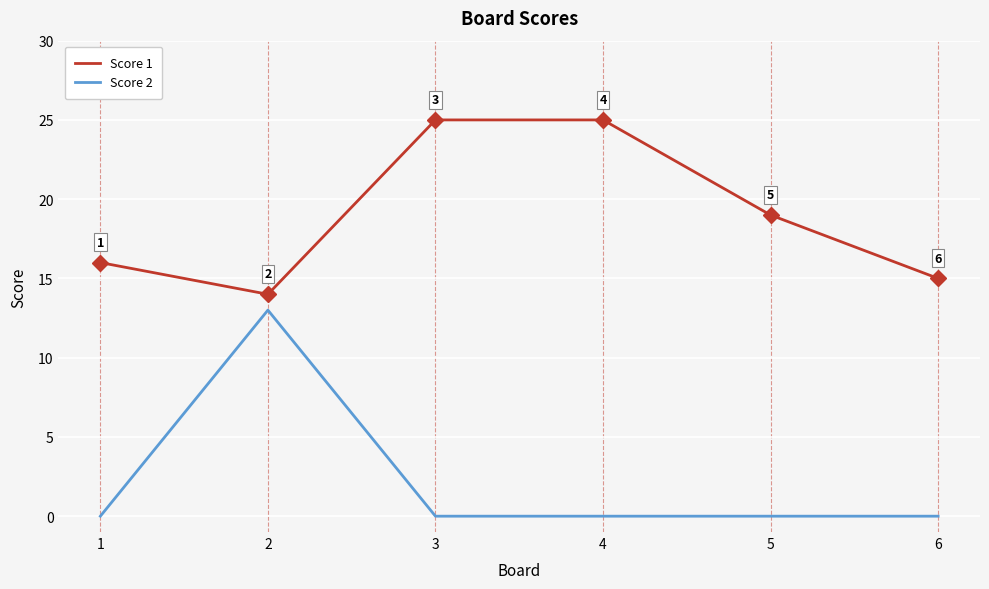

Which series has the largest range (max minus min)?

Score 2